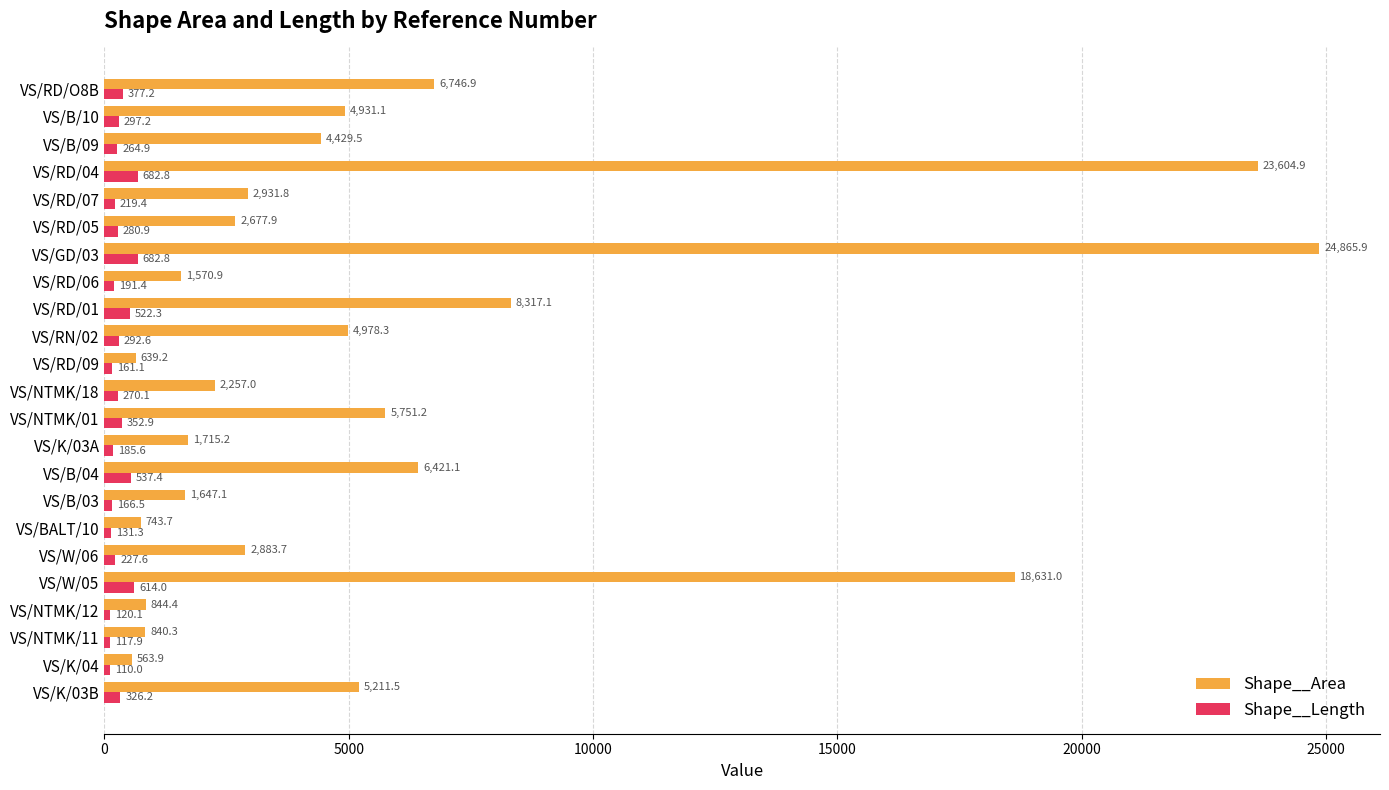

What is the difference between the maximum and minimum values in the Shape__Length series?

572.8